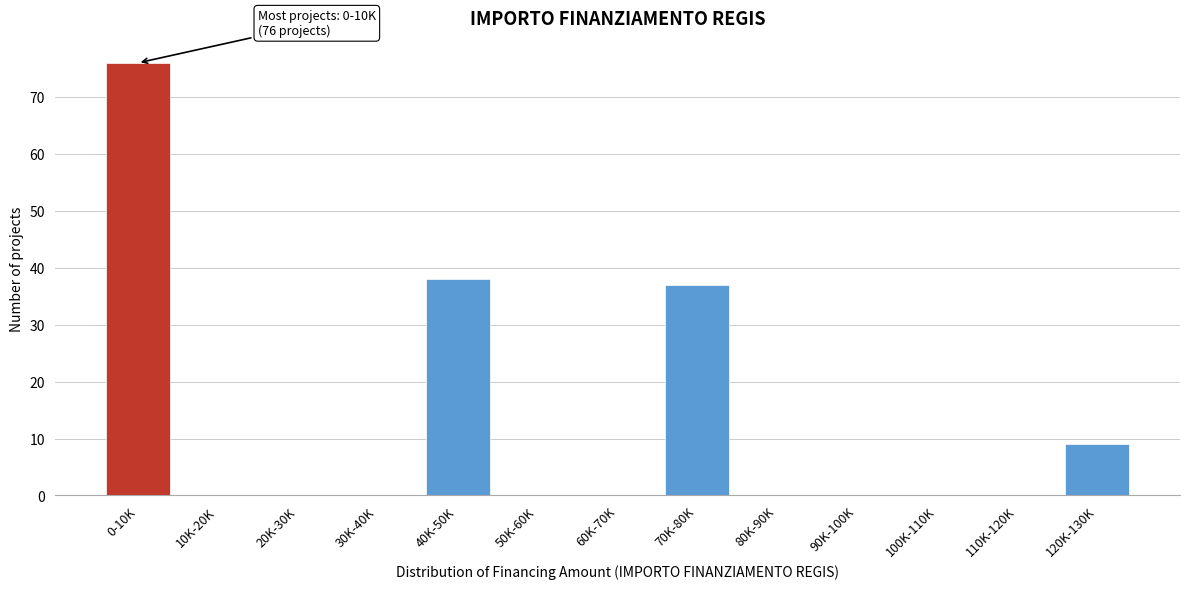

Reading left to right, what are all the values shown in this chart?

0-10K=76	10K-20K=0	20K-30K=0	30K-40K=0	40K-50K=38	50K-60K=0	60K-70K=0	70K-80K=37	80K-90K=0	90K-100K=0	100K-110K=0	110K-120K=0	120K-130K=9